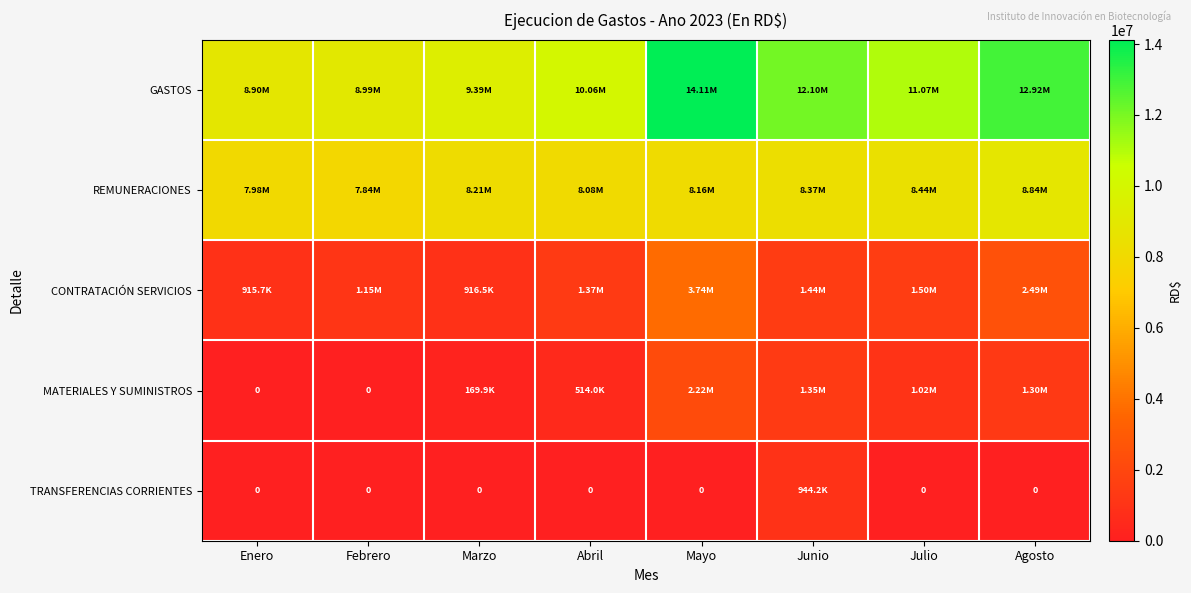

Between Abril and Marzo, which is larger?

Abril